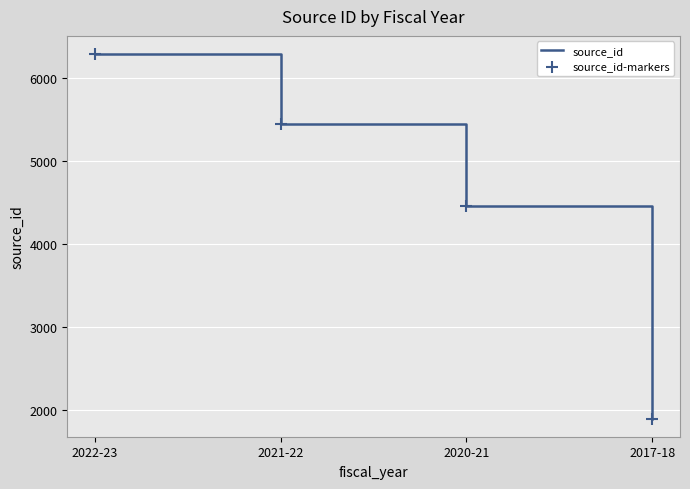

What is the change in value from 2022-23 to 2020-21?

-1835